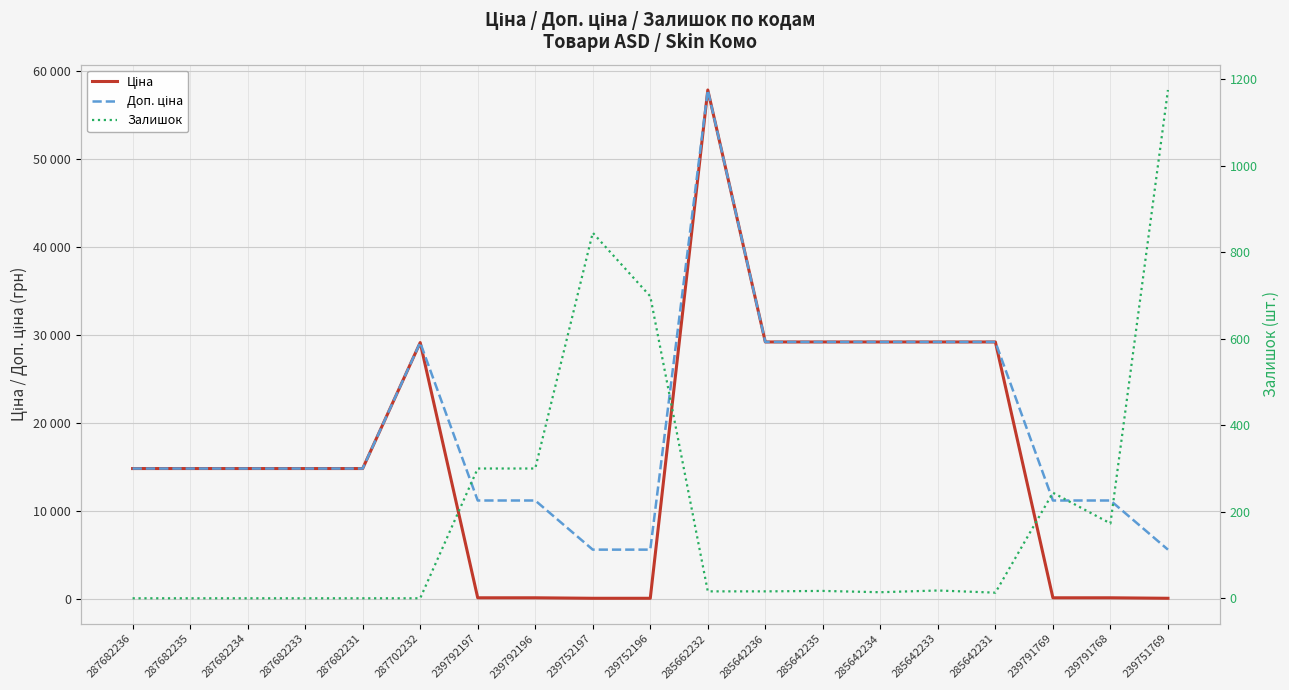

Which series changed the most between 287682234 and 285642233?

Ціна